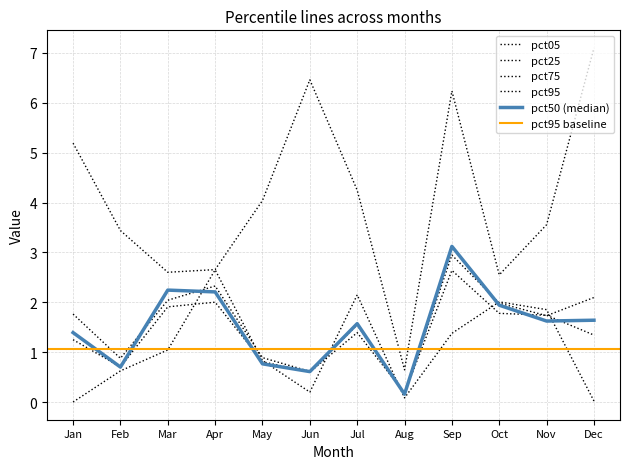

True or false: pct95 and pct25 intersect in this chart.

True